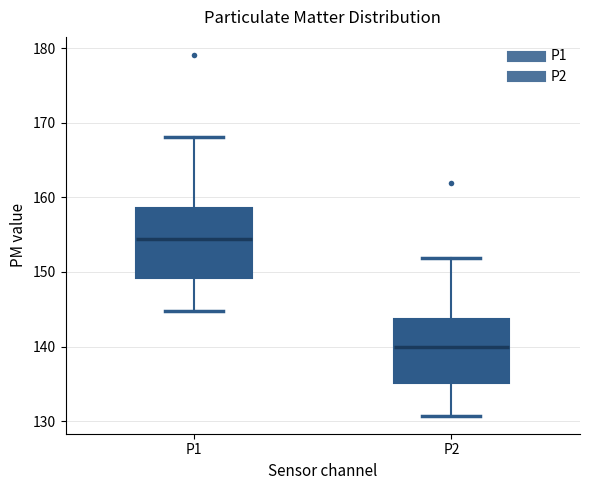

Reading left to right, transcribe this box plot: for each box, give where its median line is, the range the box spans, and where its two whiskers end, as read against the y-axis. The values are not printed on the chart, so give them approximately, as read against the axis.

P1: median 154, box 149 to 159, whiskers 145 to 168
P2: median 140, box 135 to 144, whiskers 131 to 152